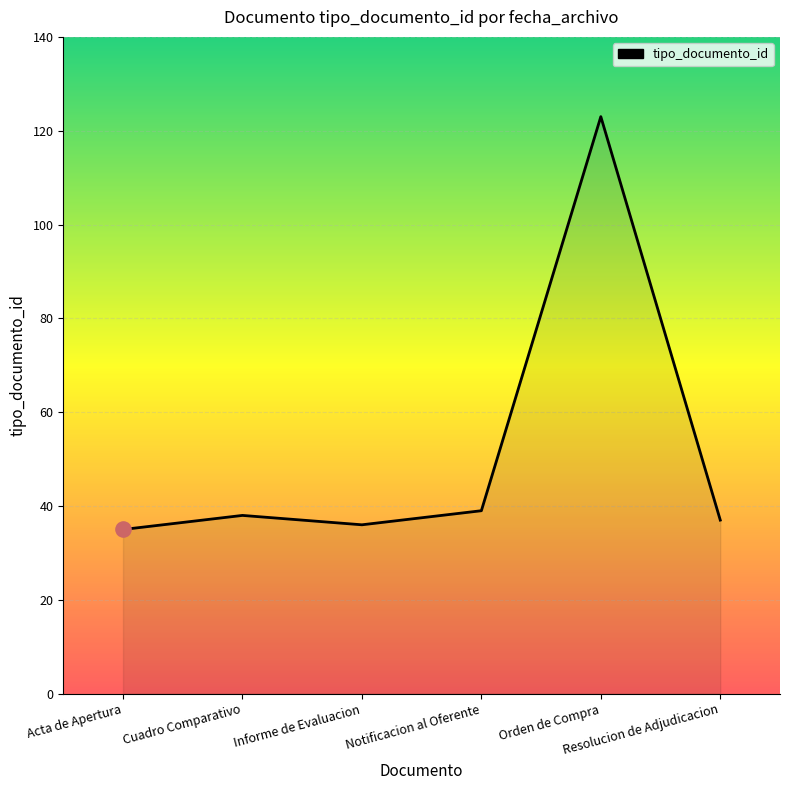

What is the change in value from Cuadro Comparativo to Resolucion de Adjudicacion?

-1